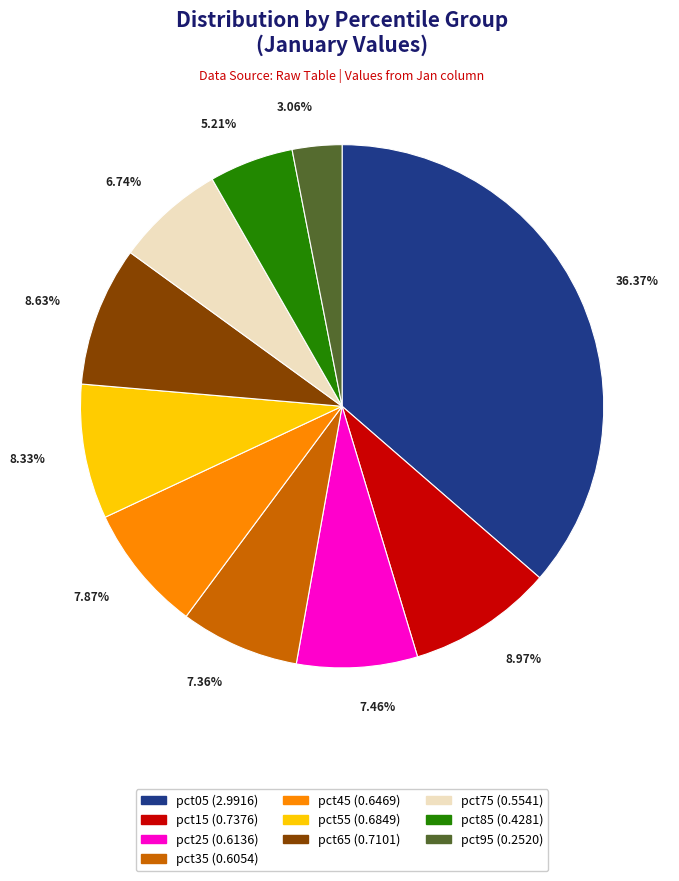

Does pct55 account for over 50% of the chart?

No